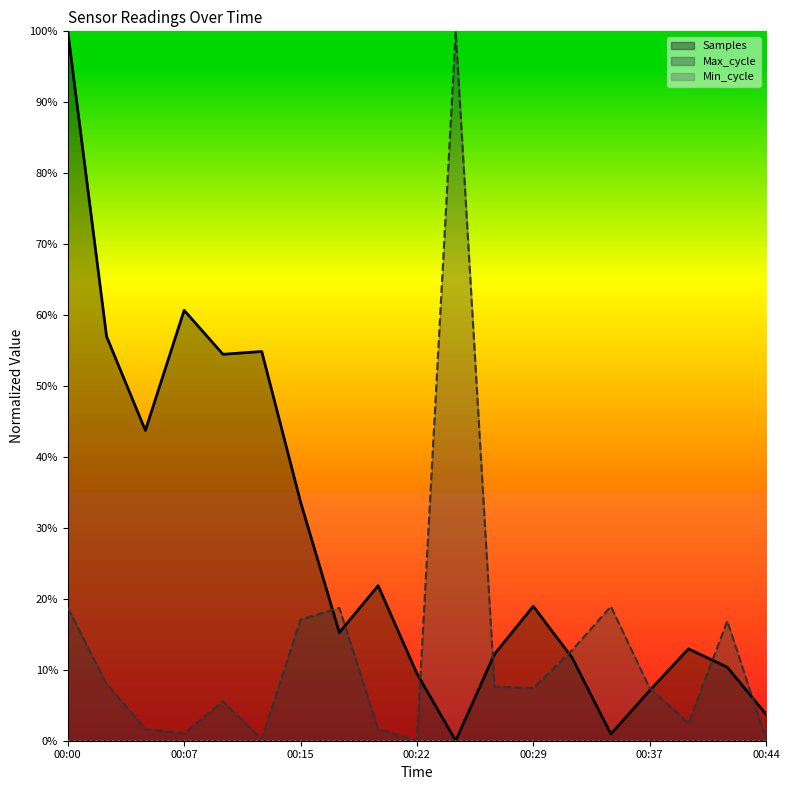

The value of Max_cycle at 00:37 is 9.8. True or false?

False